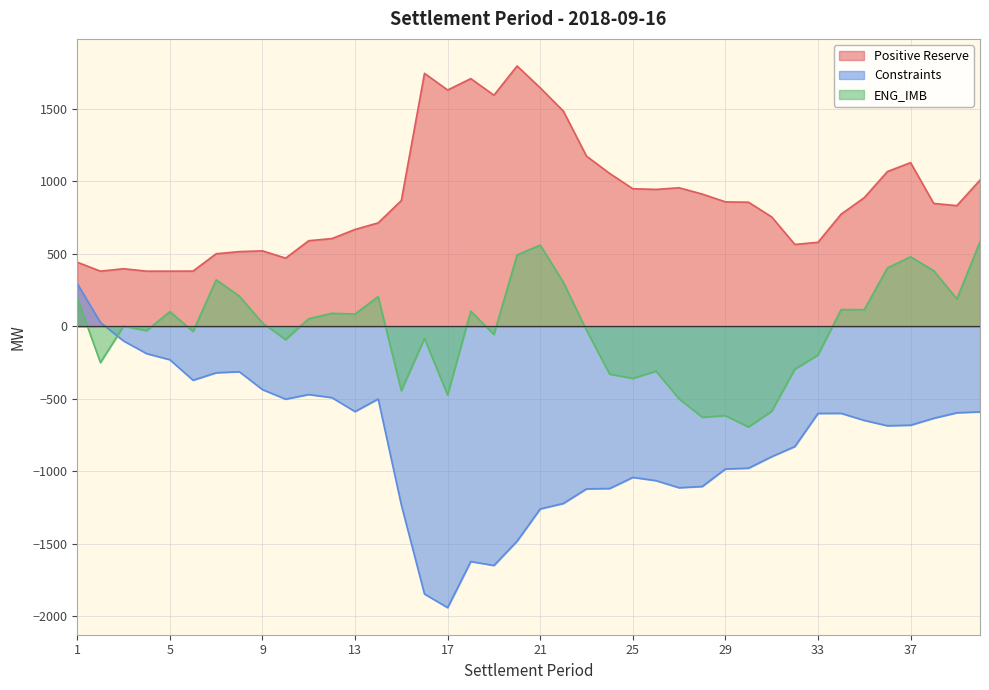

What is the sum of all Constraints values?

-31736.3